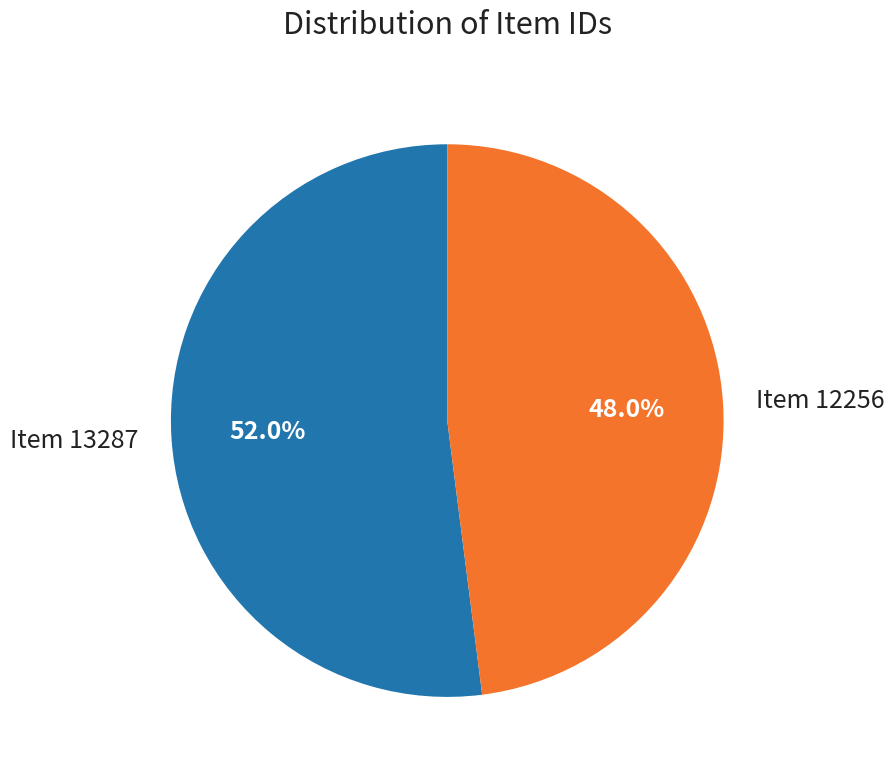

What percentage is the Item 12256 slice, to the nearest percent?

48%